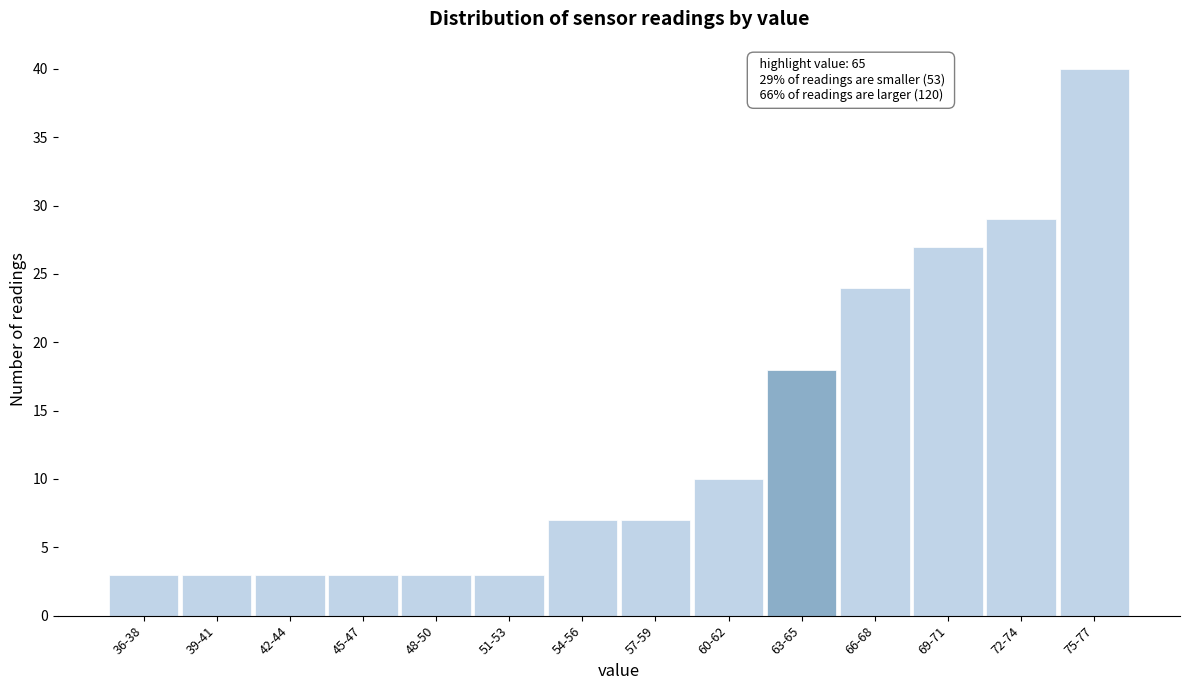

Reading right to left, list all the values displayed in this chart.

75-77=40	72-74=29	69-71=27	66-68=24	63-65=18	60-62=10	57-59=7	54-56=7	51-53=3	48-50=3	45-47=3	42-44=3	39-41=3	36-38=3